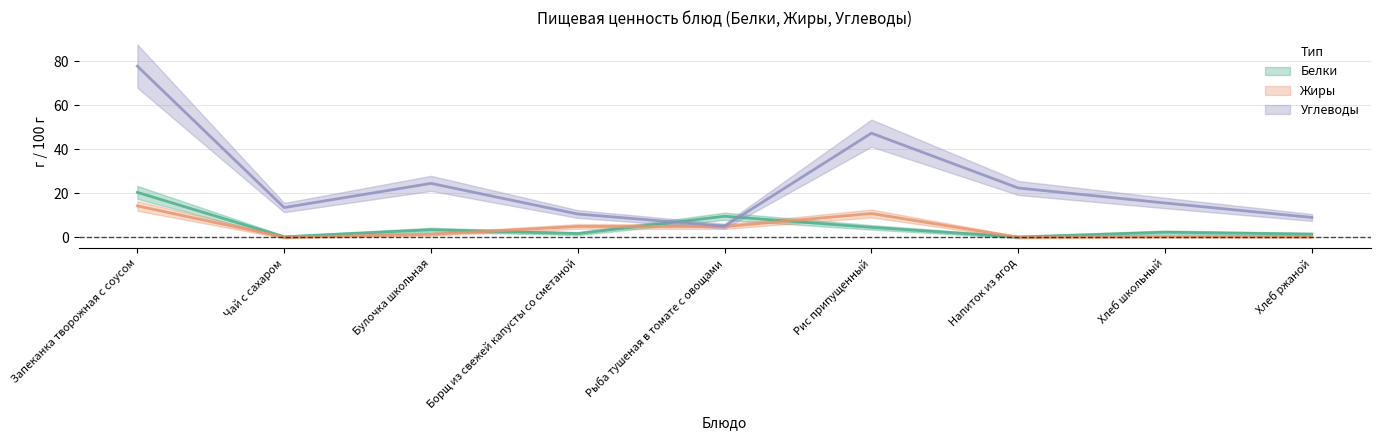

What is the maximum value for Углеводы?

77.8